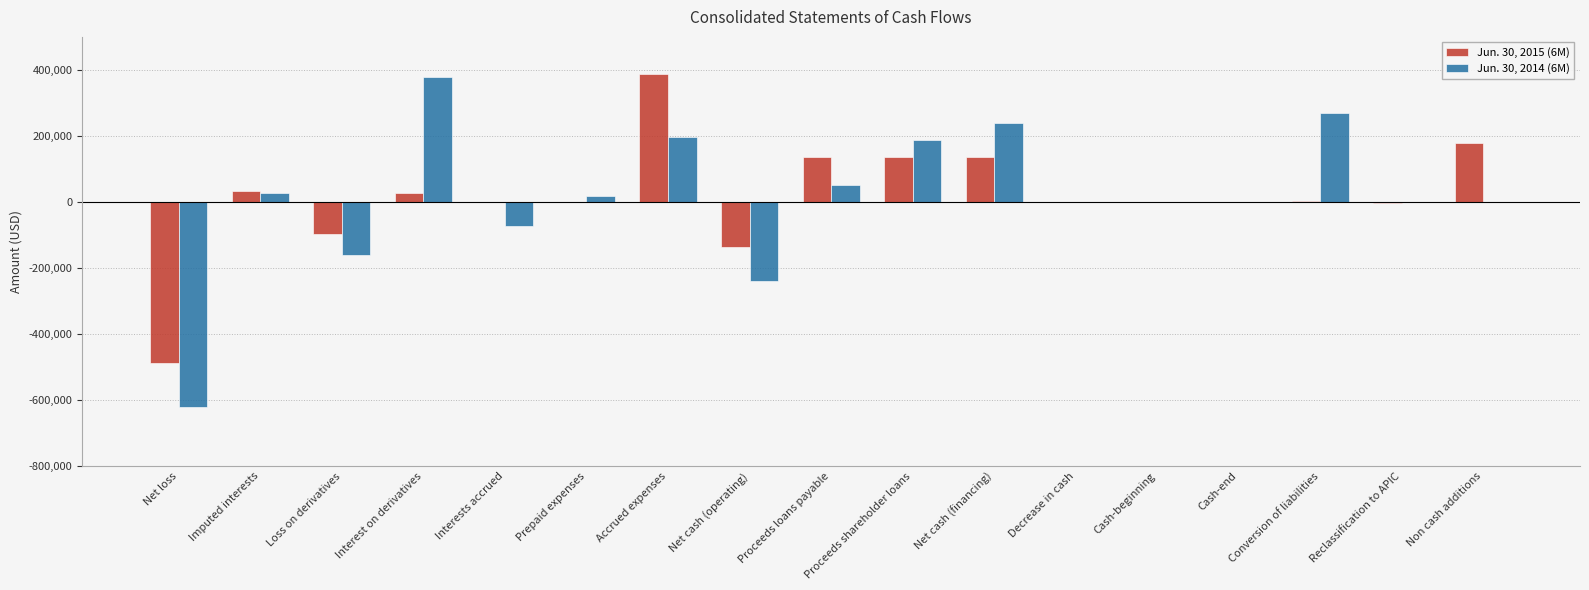

At which label does Jun. 30, 2015 (6M) first exceed 0?

Imputed interests